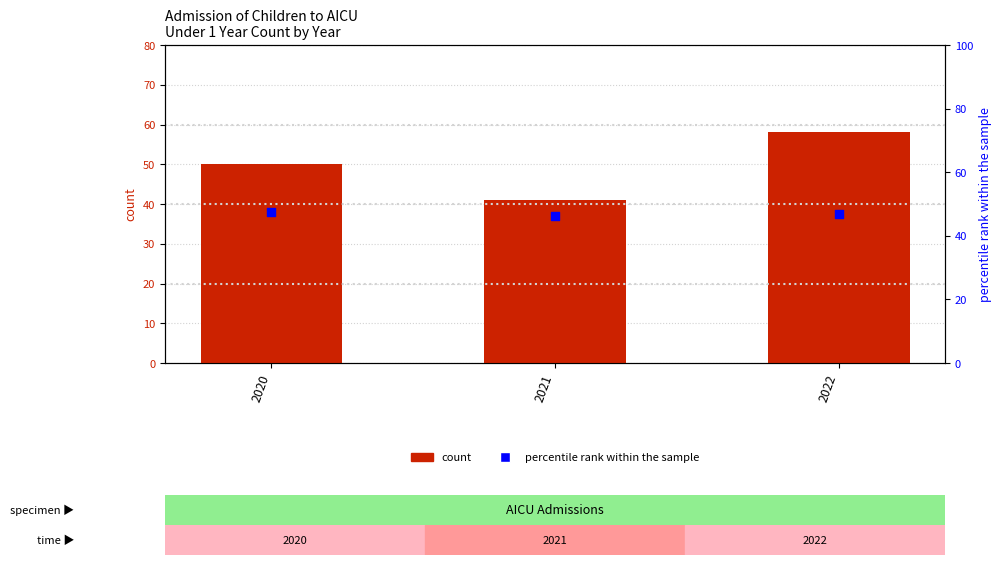

Which series has the widest spread of Y values?

count